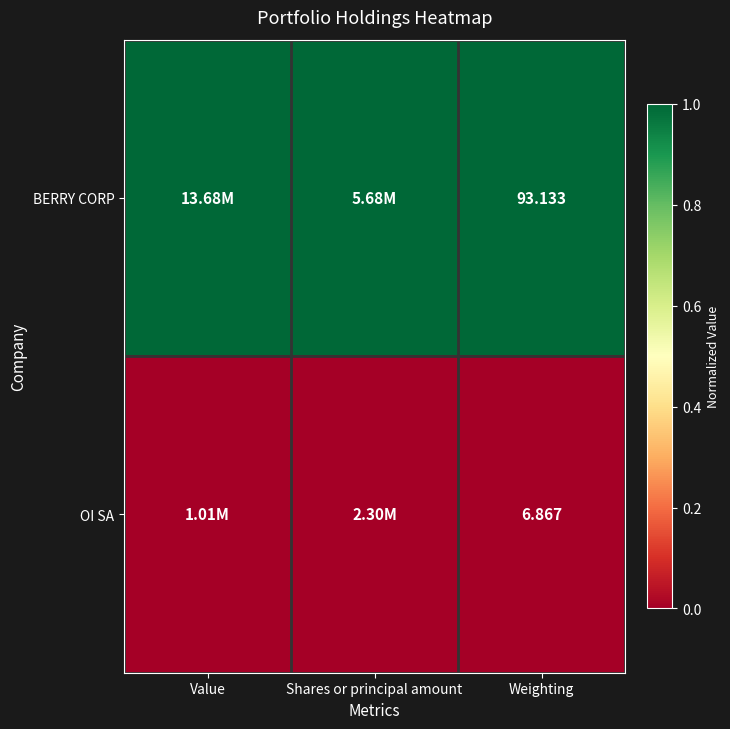

Is the value of BERRY CORP at Weighting greater than the value of OI SA at Weighting?

Yes